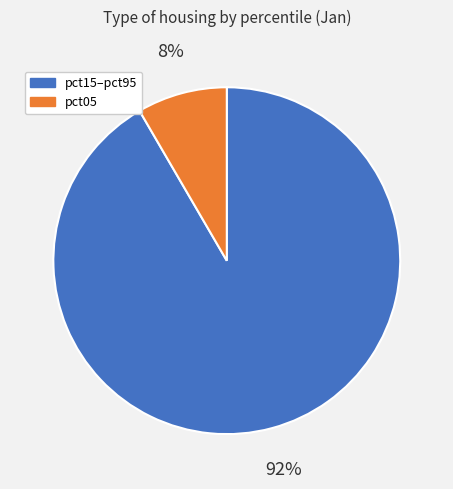

How many slices are in this pie chart?

2